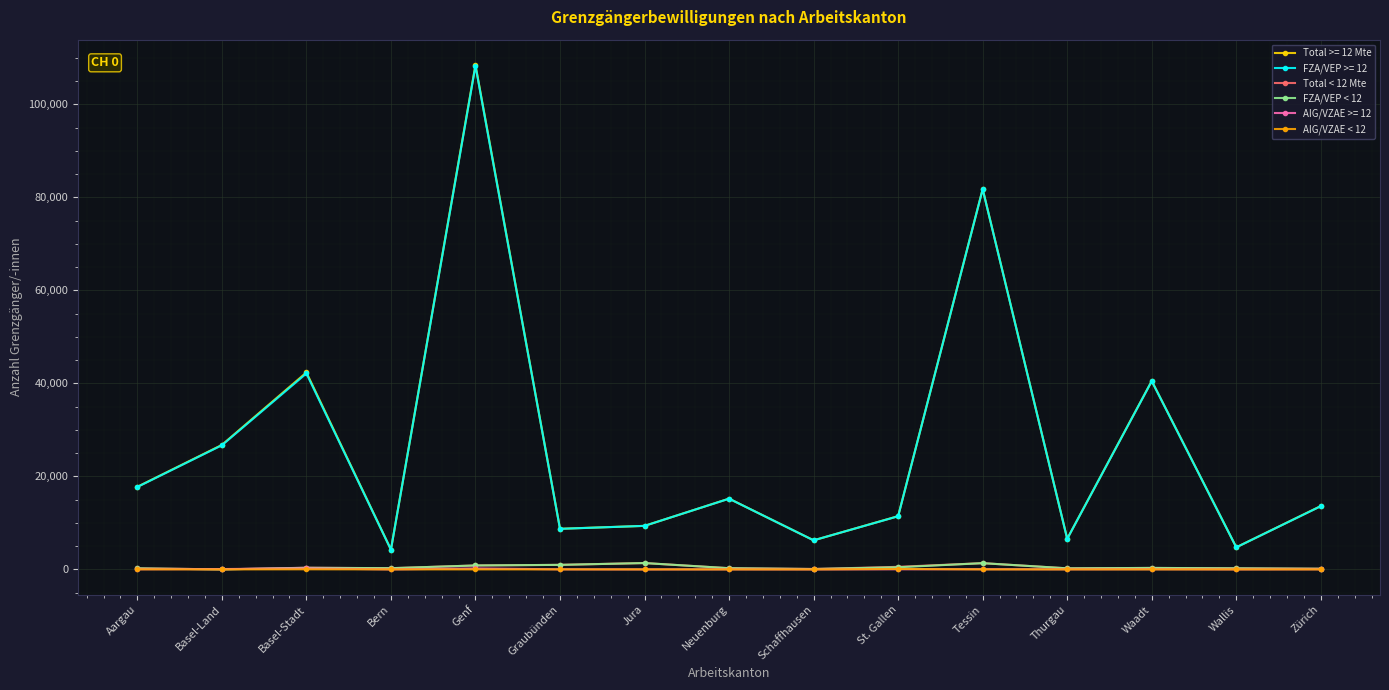

How many values in the Total < 12 Mte series are below 260?

7